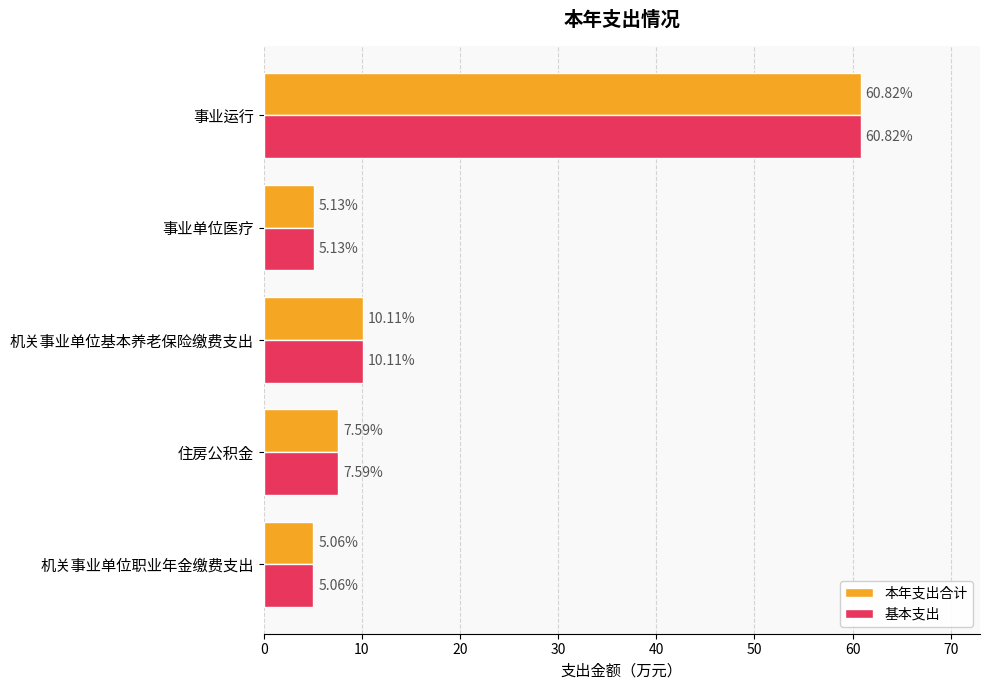

What is the sum of all 本年支出合计 values?

88.7